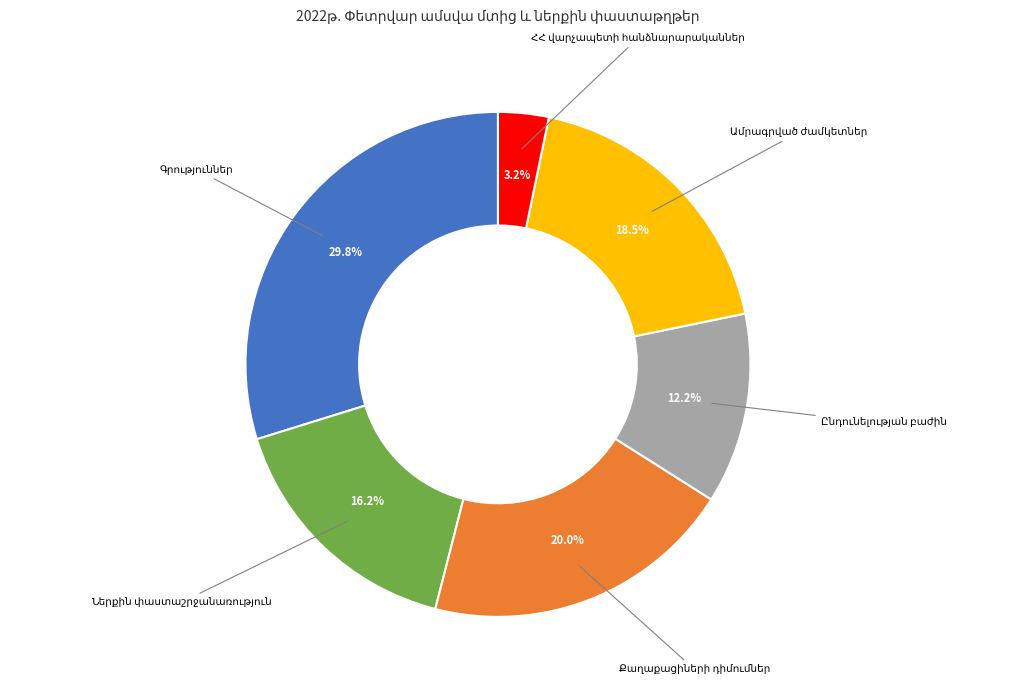

Does any single category account for the majority?

No